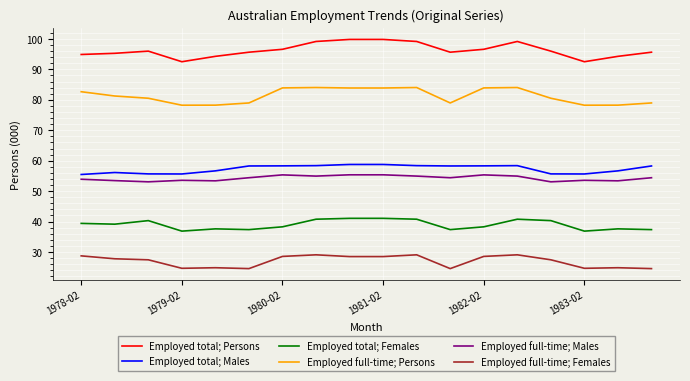

True or false: Employed total; Females and Employed total; Males intersect in this chart.

False